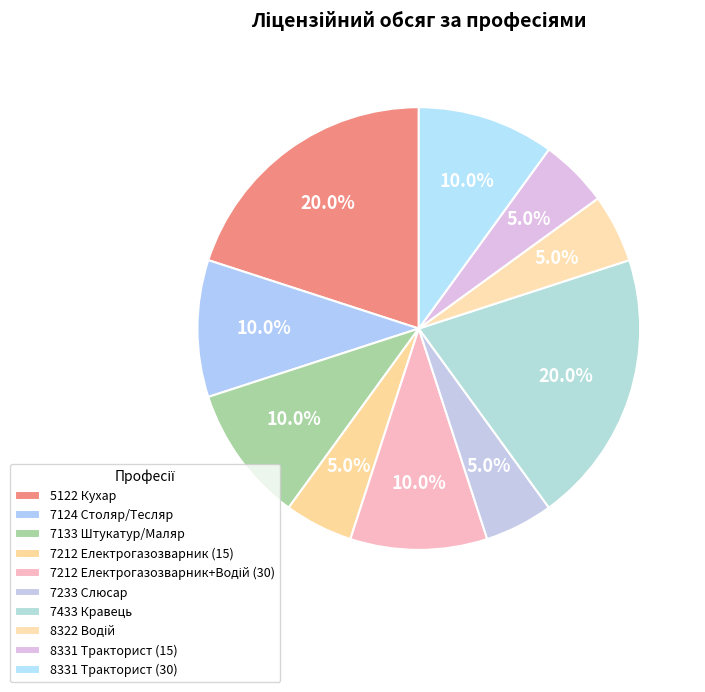

To the nearest percent, what is the average slice percentage?

10%